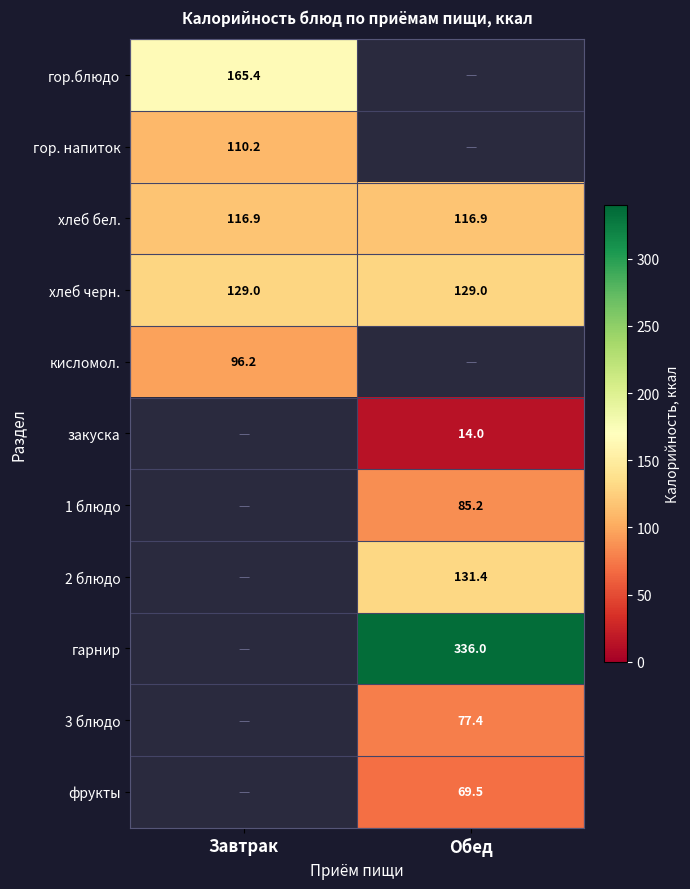

What is the minimum value shown in the chart?

14.0